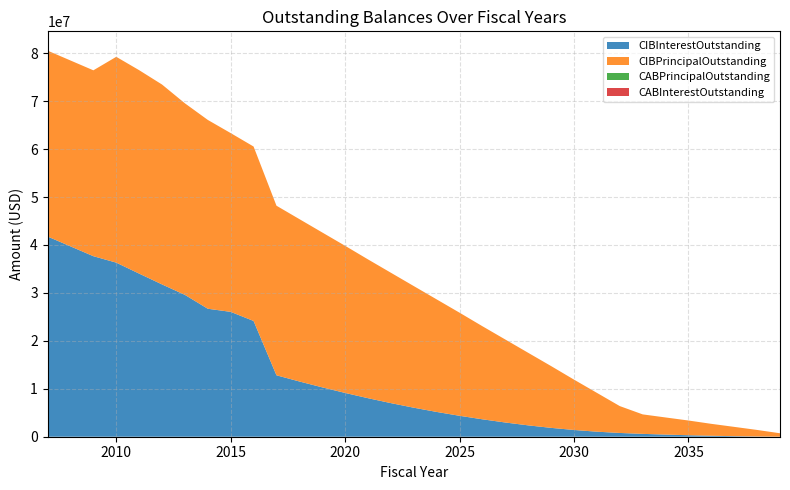

Reading left to right, what are all the values shown in this chart?

CIBInterestOutstanding: 41767592.5	39715142.5	37662692.5	36318841.1	34030312.6	31775721.8	29592995.9	26699220.3	26049775.4	24151476.3	12817129.7	11527731.5	10299665.3	9135226.2	8037814.5	7009481.8	6052675.3	5170354.3	4365414.0	3632569.9	2965479.5	2368773.7	1847393.0	1406938.5	1051386.5	785833.9	595841.1	444309.2	312691.9	202816.1	114615.9	49012.9	7751.9
CIBPrincipalOutstanding: 38780000.0	38780000.0	38780000.0	42940849.4	42441609.4	41700443.2	39961800.8	39394125.6	37295000.0	36390000.0	35380000.0	33875000.0	32315000.0	30695000.0	28955000.0	27200000.0	25375000.0	23480000.0	21510000.0	19415000.0	17310000.0	15135000.0	12890000.0	10505000.0	8100000.0	5605000.0	4065000.0	3575000.0	3070000.0	2485000.0	1940000.0	1365000.0	715000.0
CABPrincipalOutstanding: 0.0	0.0	0.0	0.0	0.0	0.0	0.0	0.0	0.0	0.0	0.0	0.0	0.0	0.0	0.0	0.0	0.0	0.0	0.0	0.0	0.0	0.0	0.0	0.0	0.0	0.0	0.0	0.0	0.0	0.0	0.0	0.0	0.0
CABInterestOutstanding: 0.0	0.0	0.0	0.0	0.0	0.0	0.0	0.0	0.0	0.0	0.0	0.0	0.0	0.0	0.0	0.0	0.0	0.0	0.0	0.0	0.0	0.0	0.0	0.0	0.0	0.0	0.0	0.0	0.0	0.0	0.0	0.0	0.0